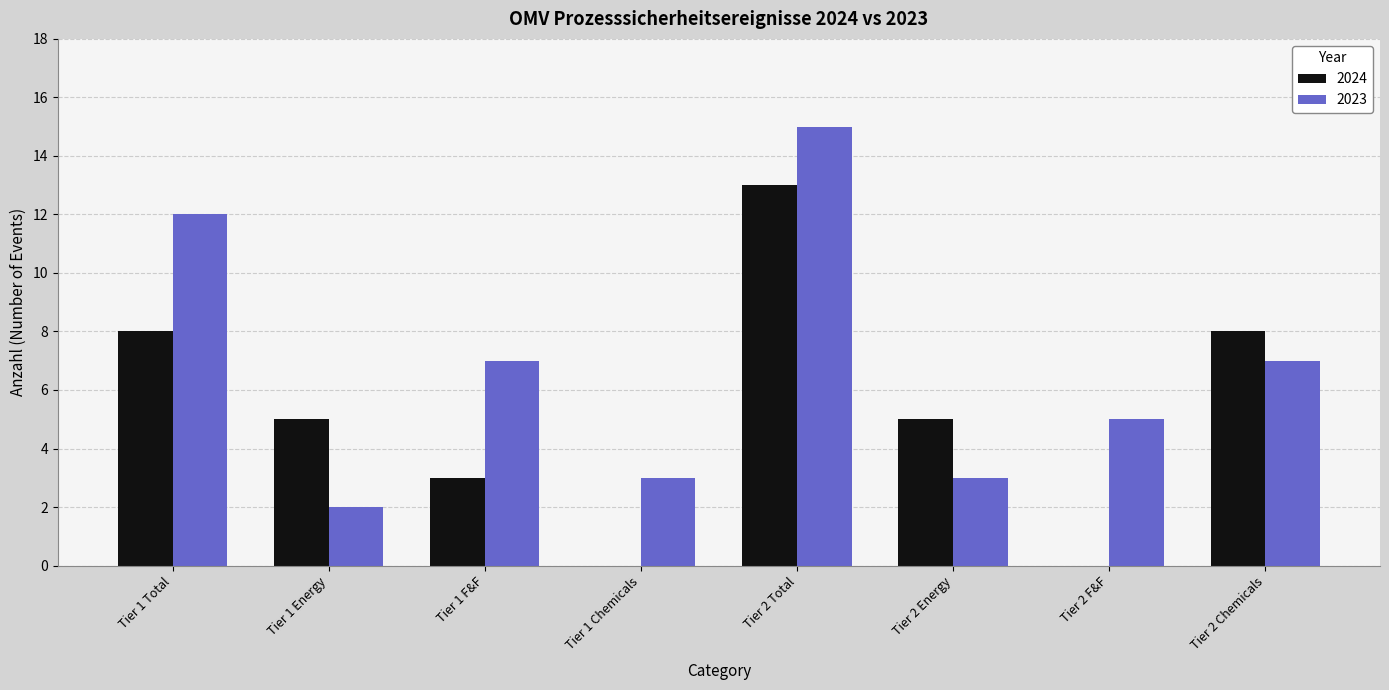

What is the sum of all 2024 values?

42